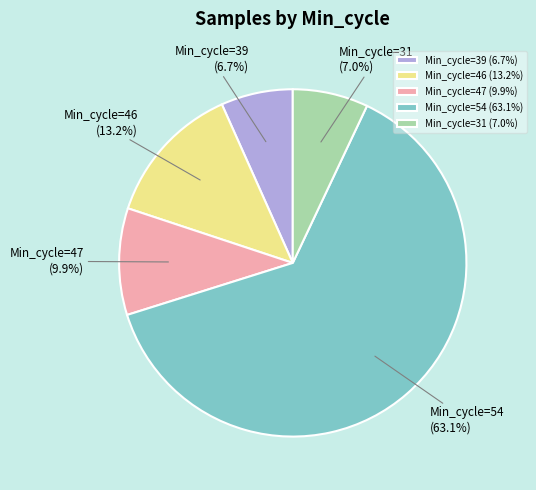

Combined, do Min_cycle=47 (9.9%) and Min_cycle=31 (7.0%) account for over 50%?

No